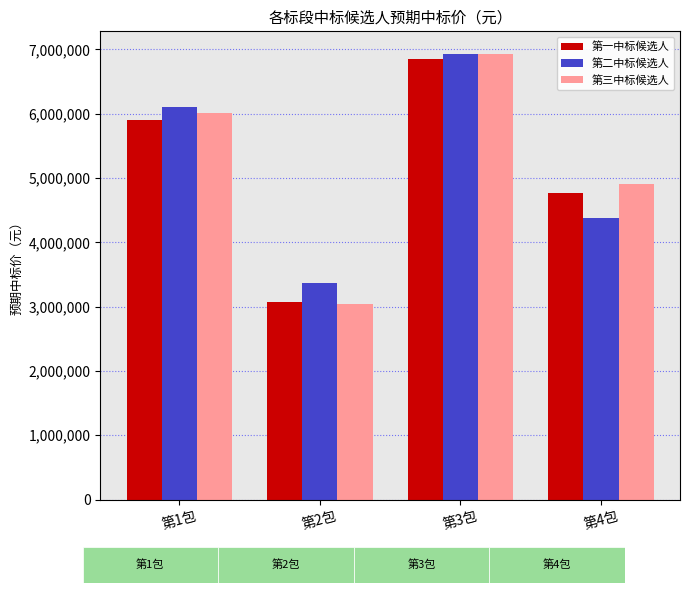

What is the difference between the maximum and minimum values in the 第一中标候选人 series?

3777760